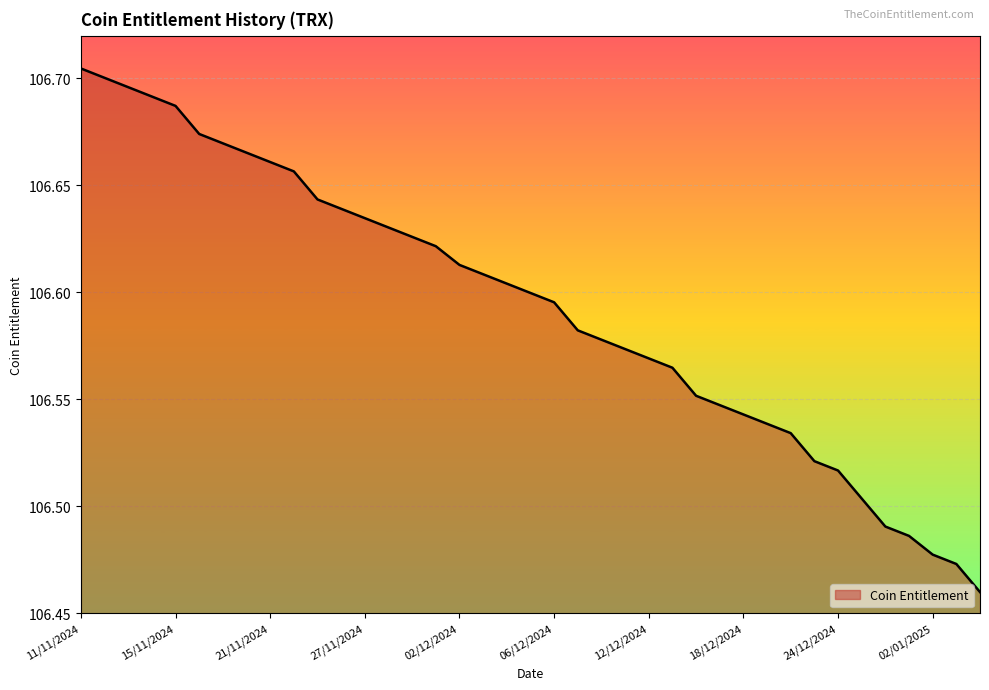

The value at 27/11/2024 is 57.2. True or false?

False